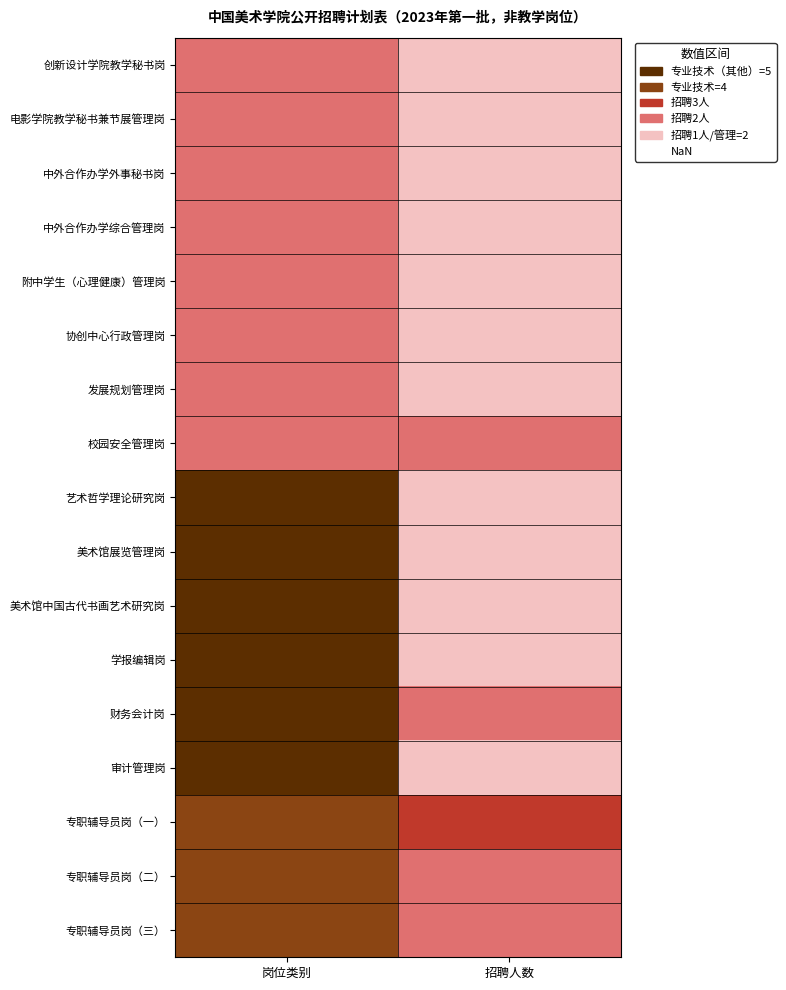

At how many categories does at least one series exceed 3?

1